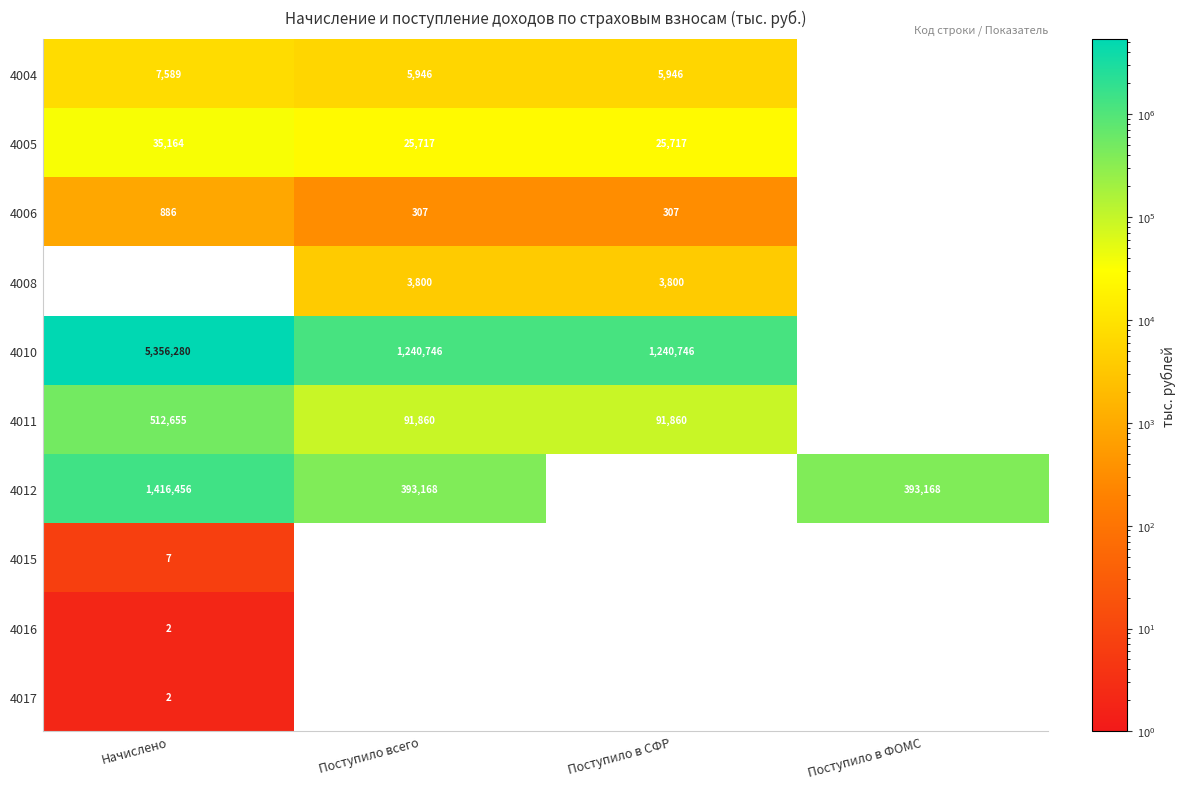

The value of 4012 at Начислено is 605953. True or false?

False